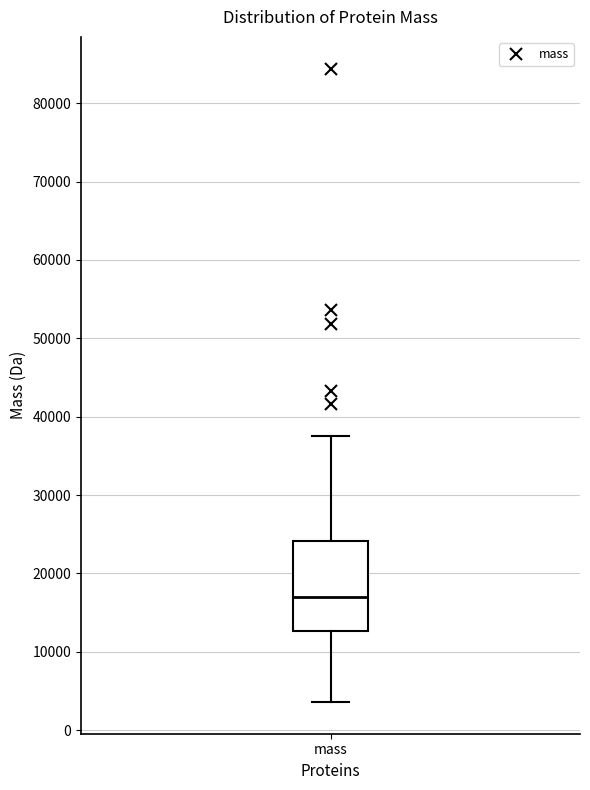

Where does the upper whisker of the box for mass end on the y-axis? The values are not printed on the chart, so give them approximately, as read against the axis.

38000